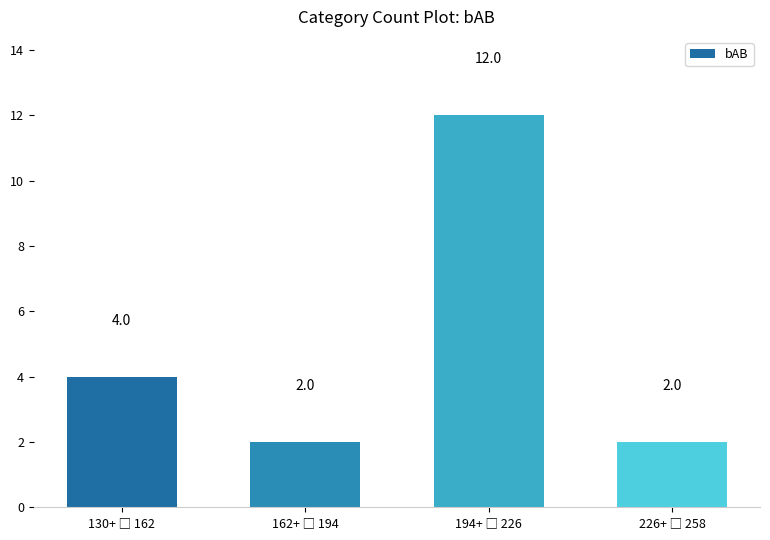

What is the sum of all values?

20